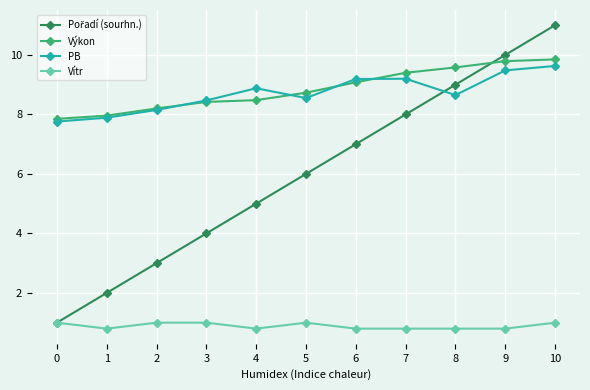

What is the spread (max minus min) of values at 4?

8.1